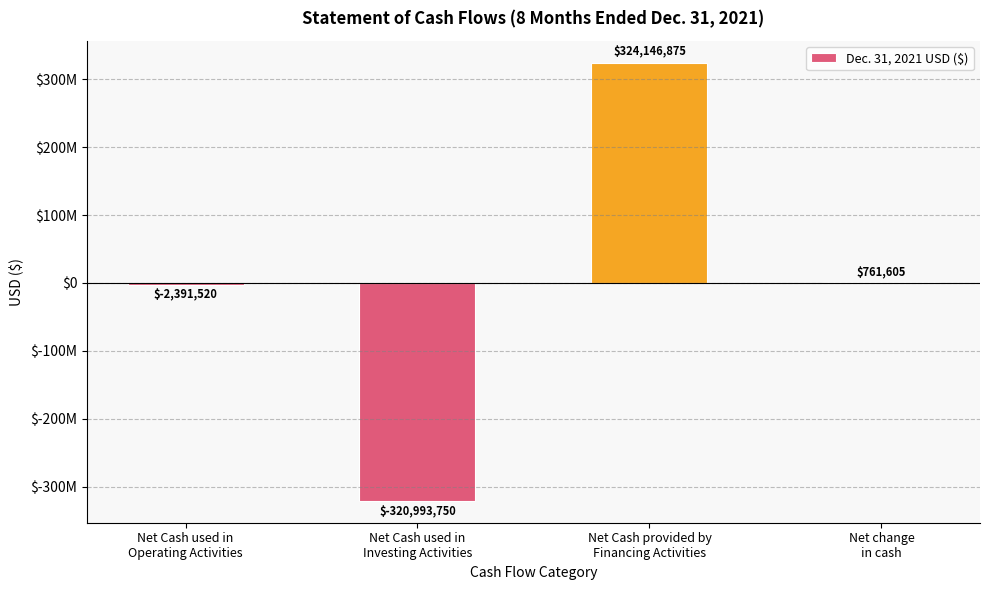

Count the number of values greater than 761605.

1